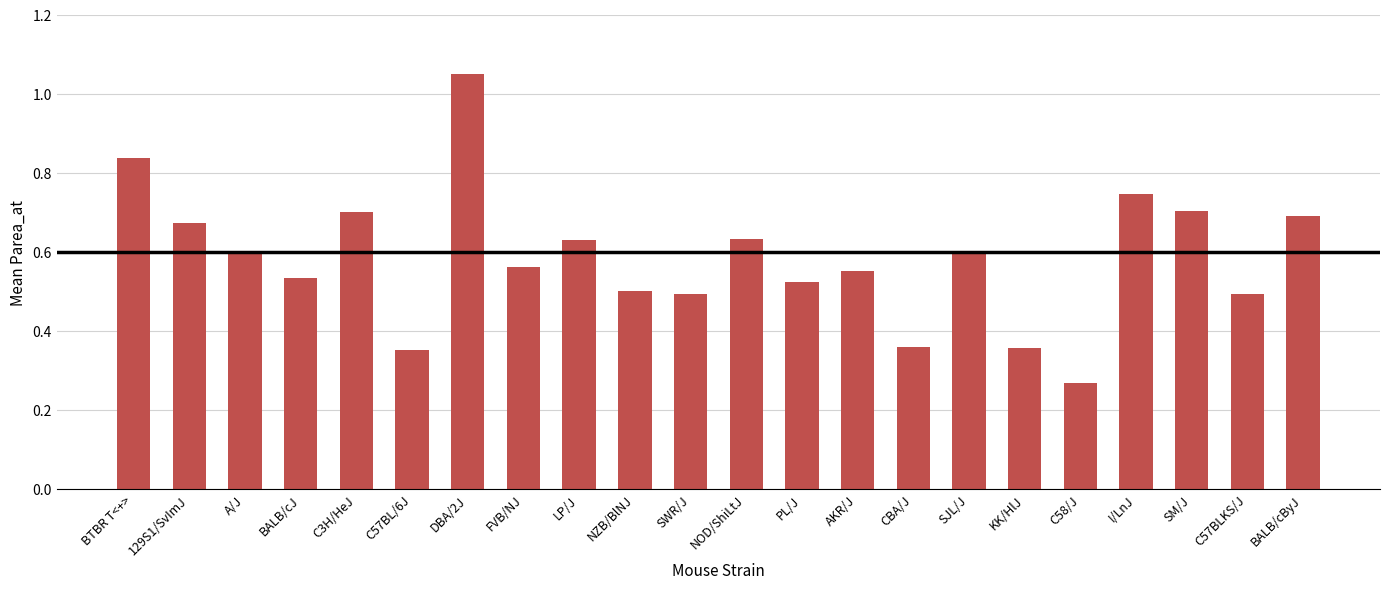

The value at BALB/cJ is 0.5. True or false?

True